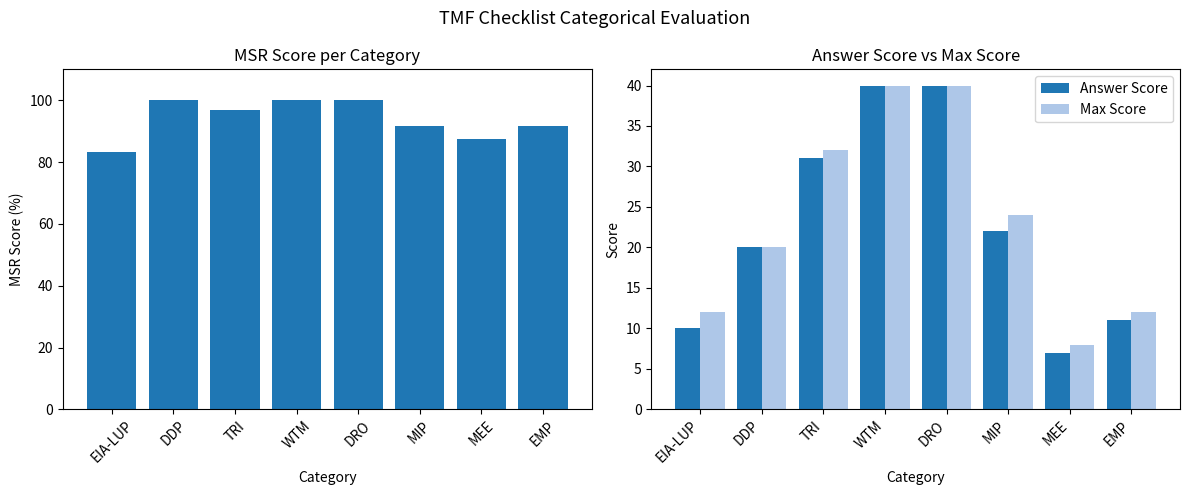

What is the value of the MSR, % bar at the 8th from the left?

91.7